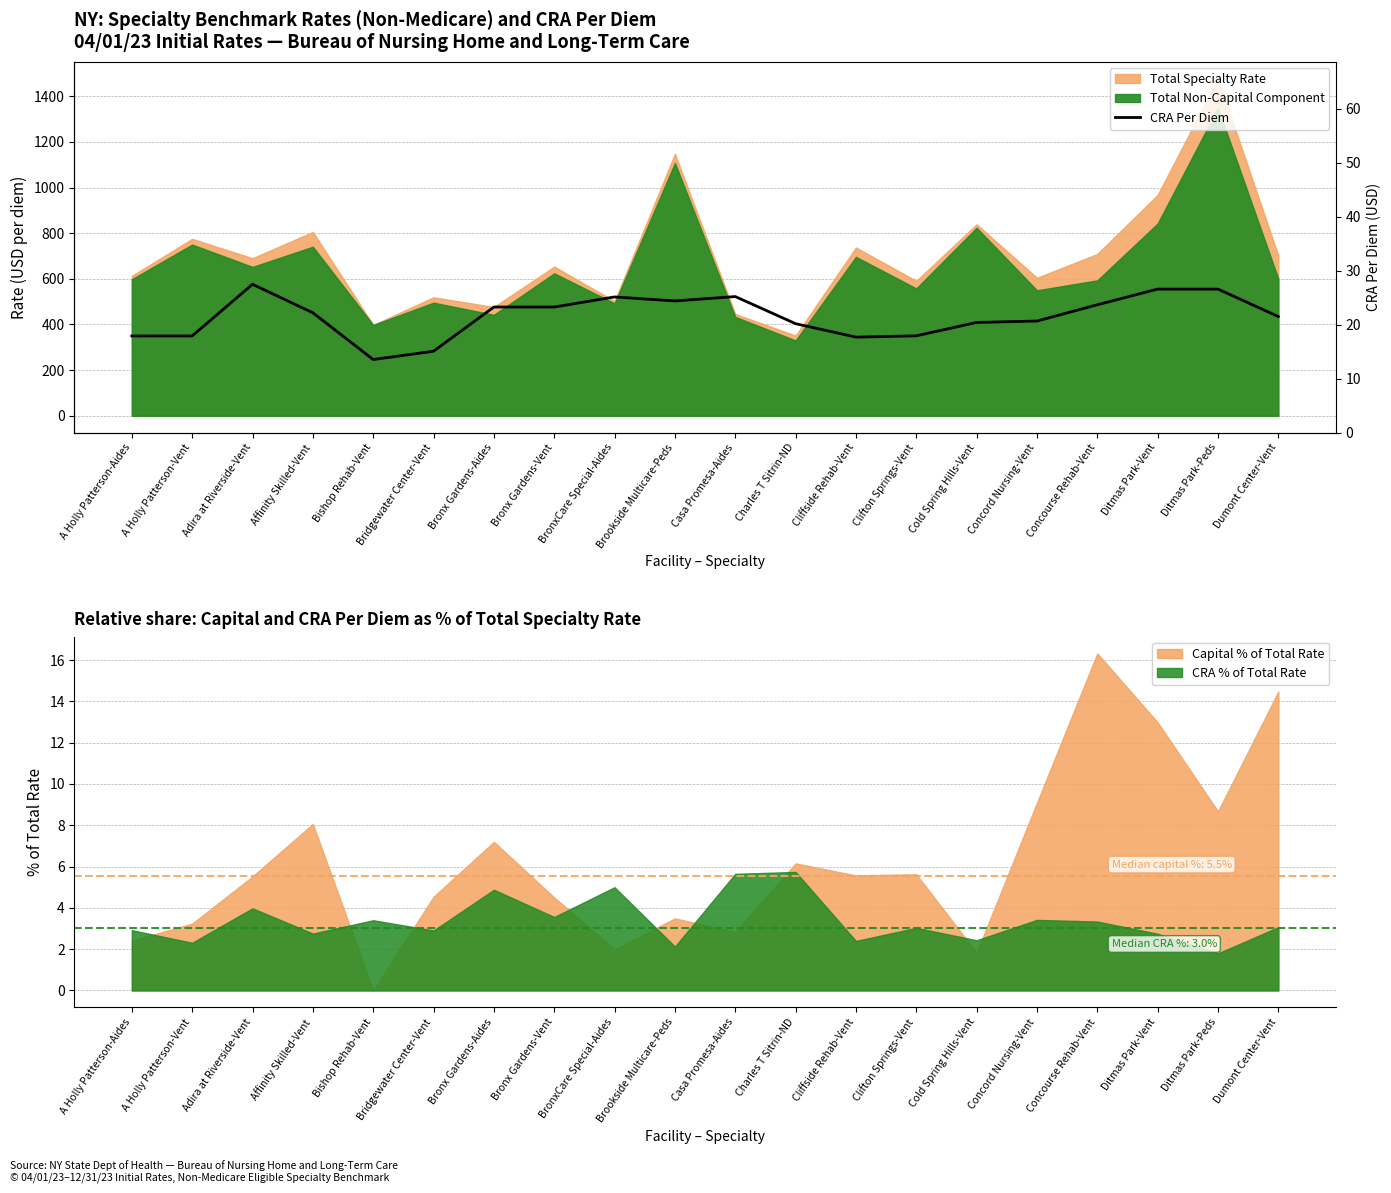

What is the sum of the values at Clifton Springs-Vent and Affinity Skilled-Vent?

40.1